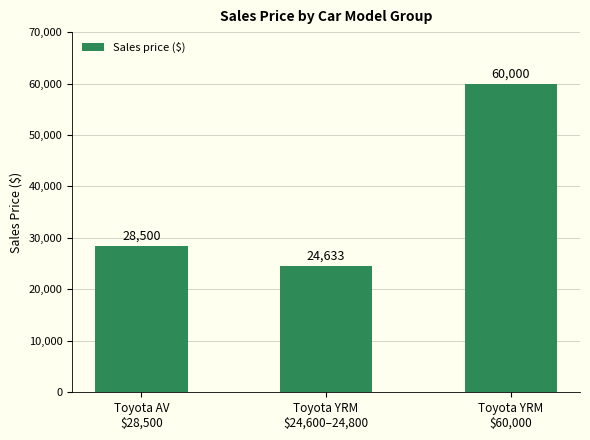

Reading left to right, extract all data points from this chart.

Toyota AV
$28,500=28500	Toyota YRM
$24,600–24,800=24633	Toyota YRM
$60,000=60000